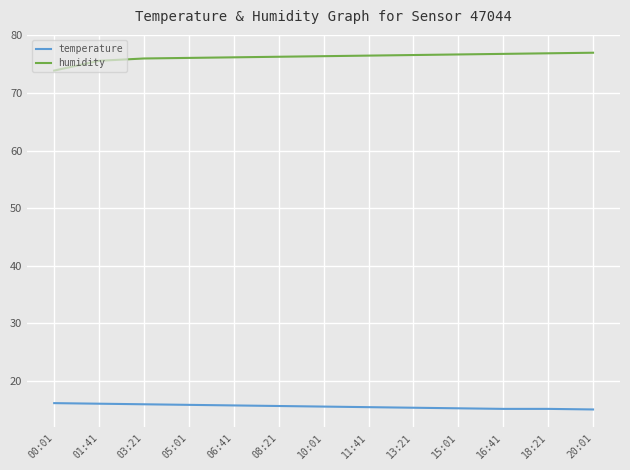

True or false: humidity and temperature cross at least once.

False